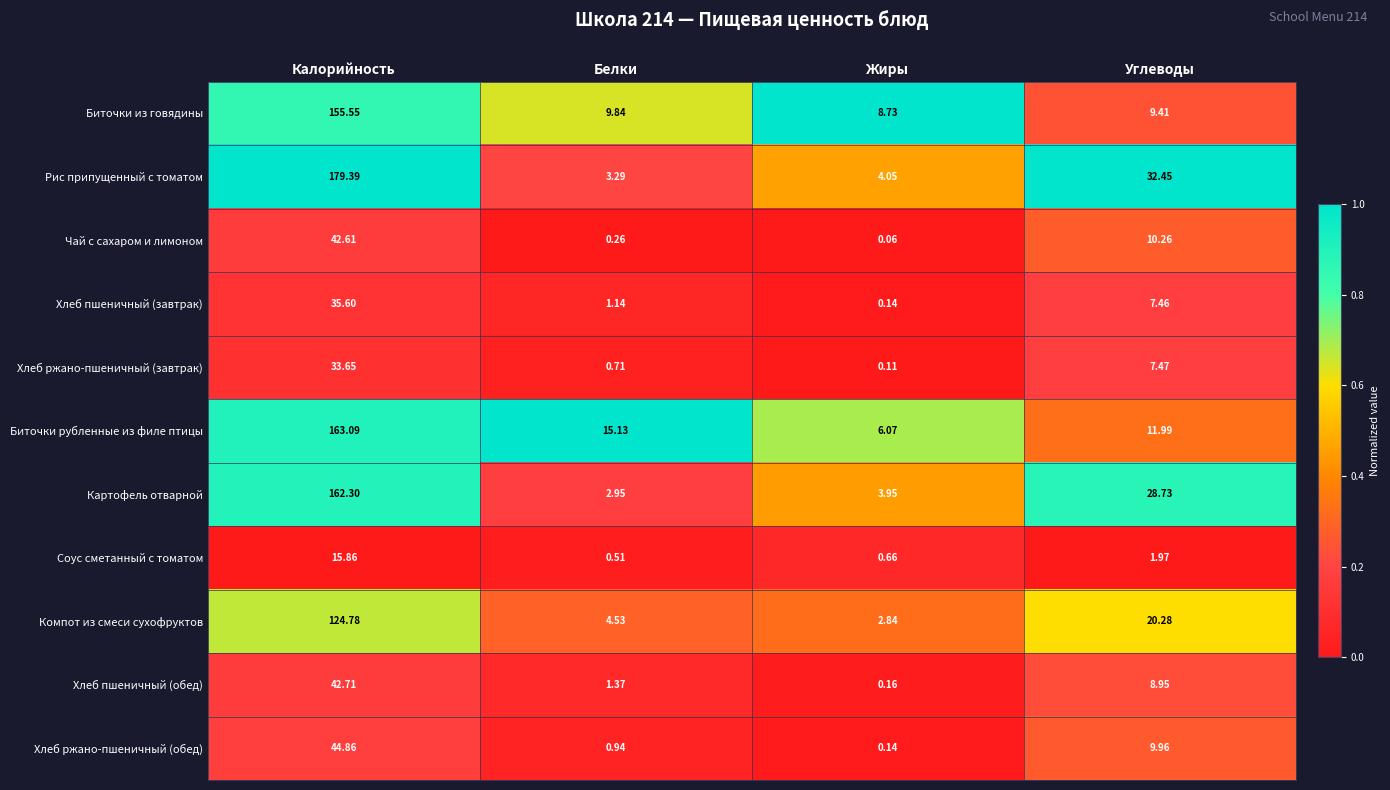

Which series has the largest total across all categories?

Рис припущенный с томатом